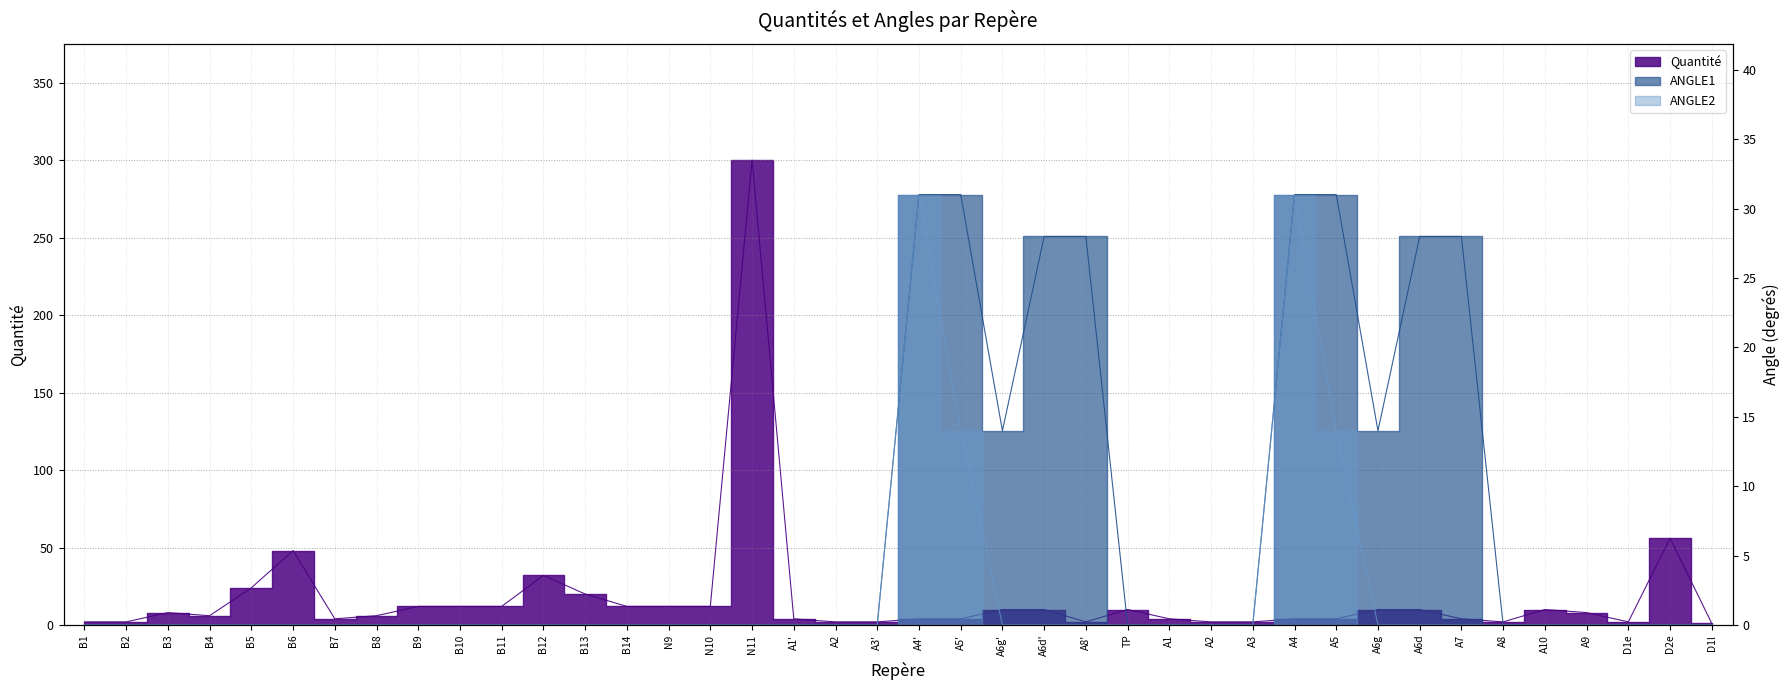

Which series has the widest spread of values?

Quantité